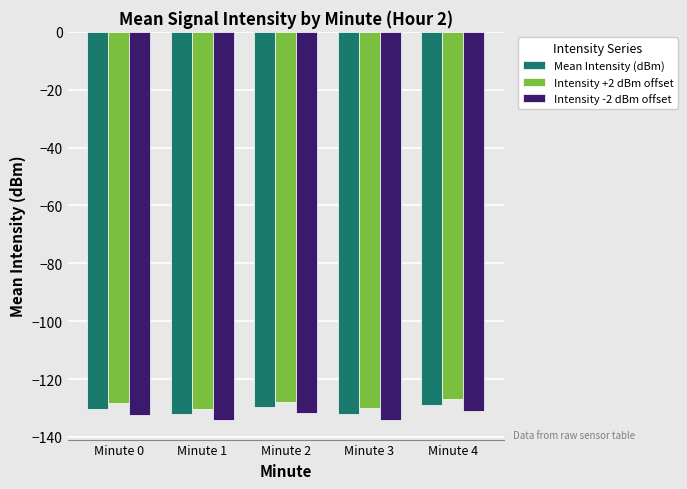

What is the difference between the highest and lowest values at Minute 0?

4.0